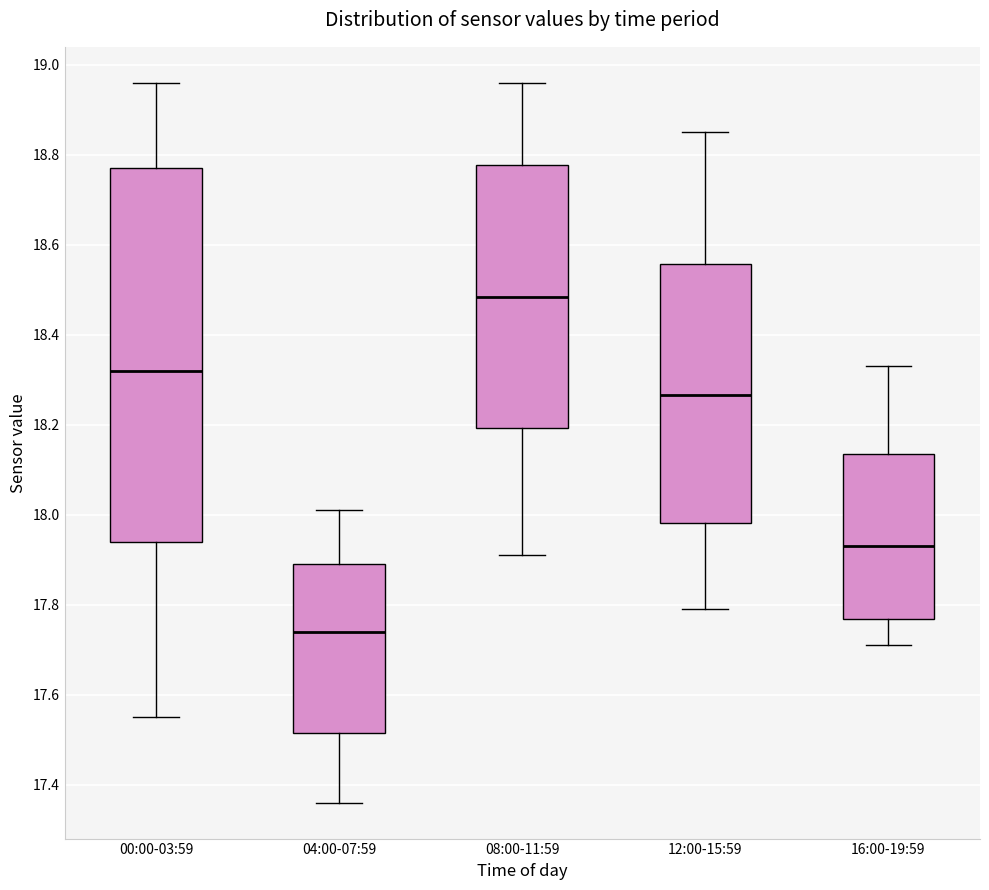

Which box has the lowest median line?

04:00-07:59